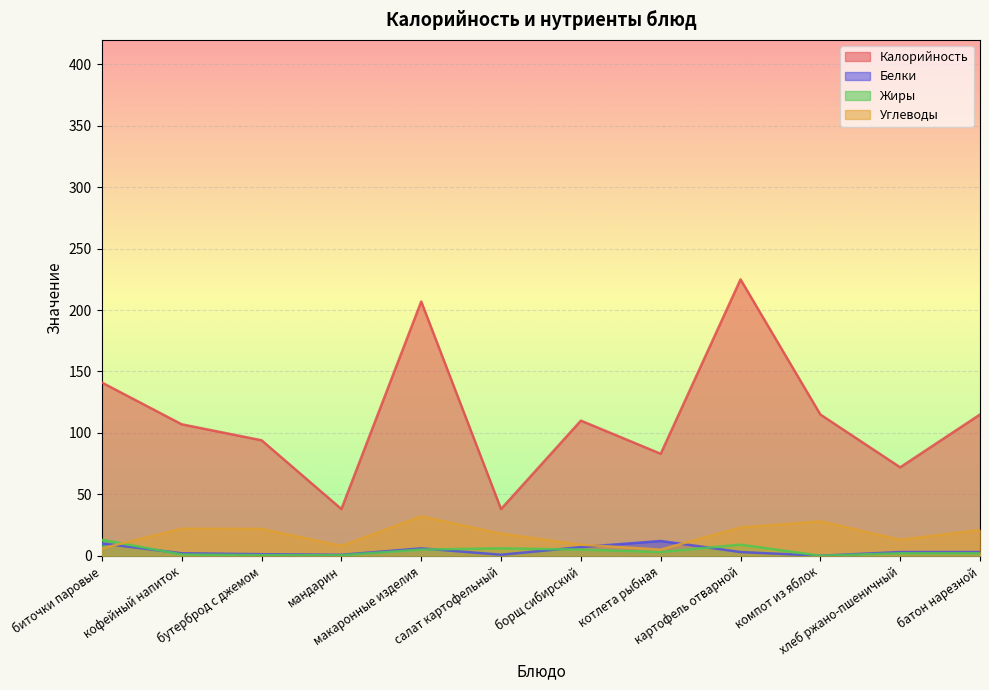

Is the value of Белки at борщ сибирский greater than the value of Углеводы at батон нарезной?

No